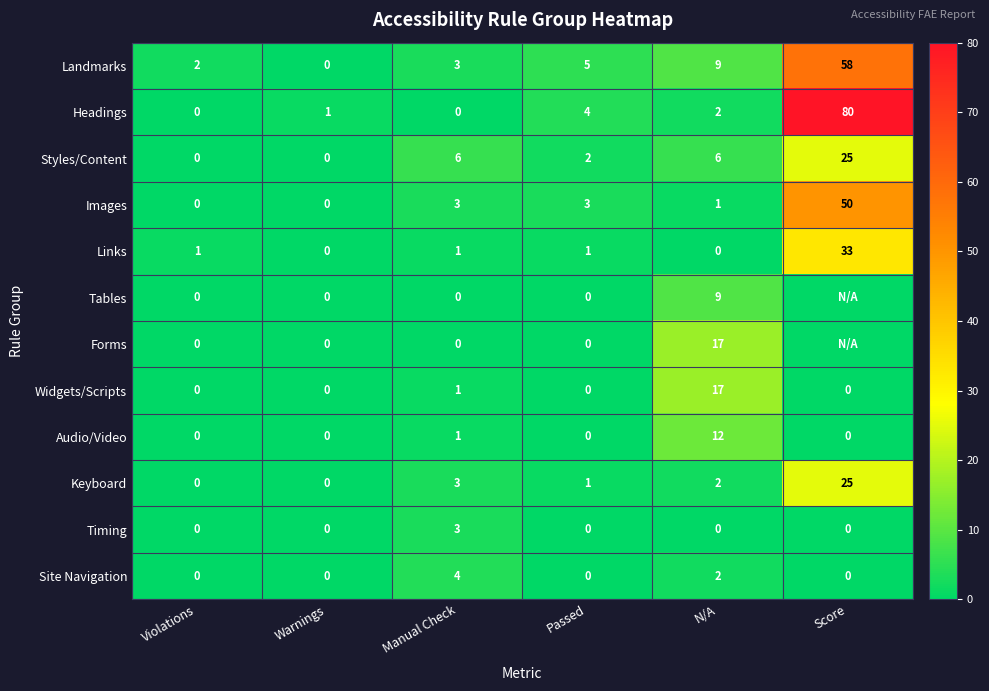

What is the total value across all series at Manual Check?

25